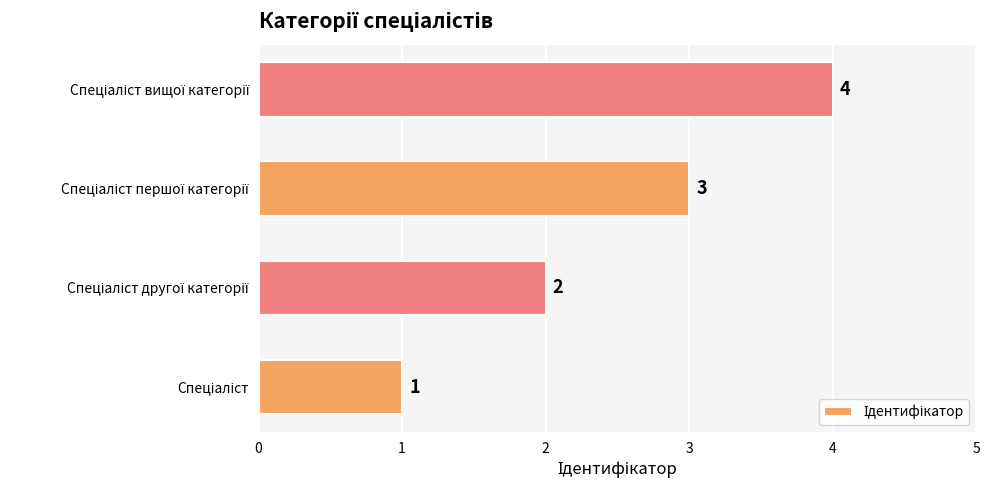

What is the smallest value displayed?

1